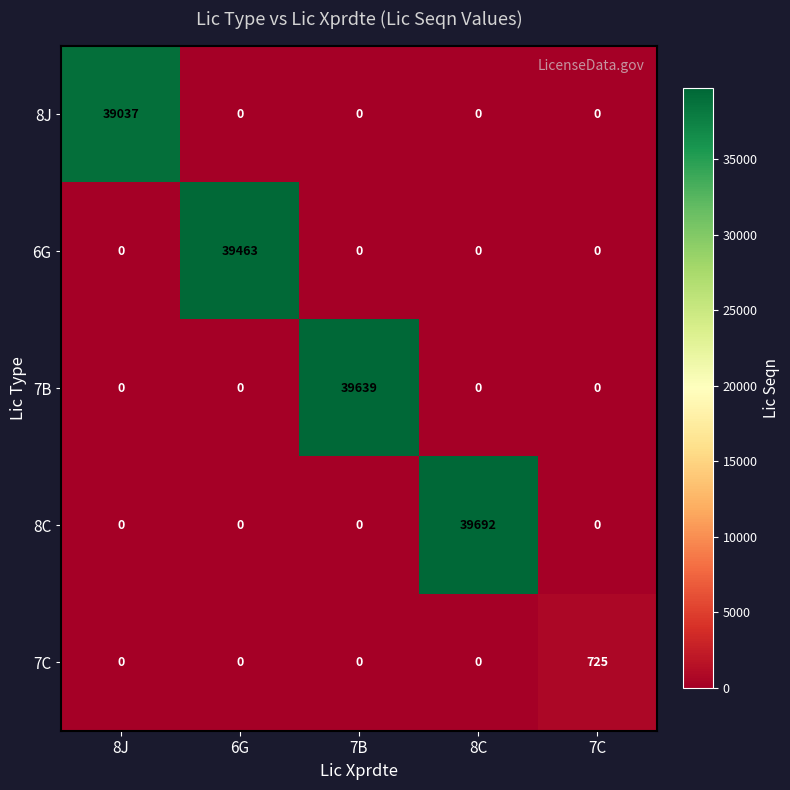

Which series has the largest total across all categories?

8C